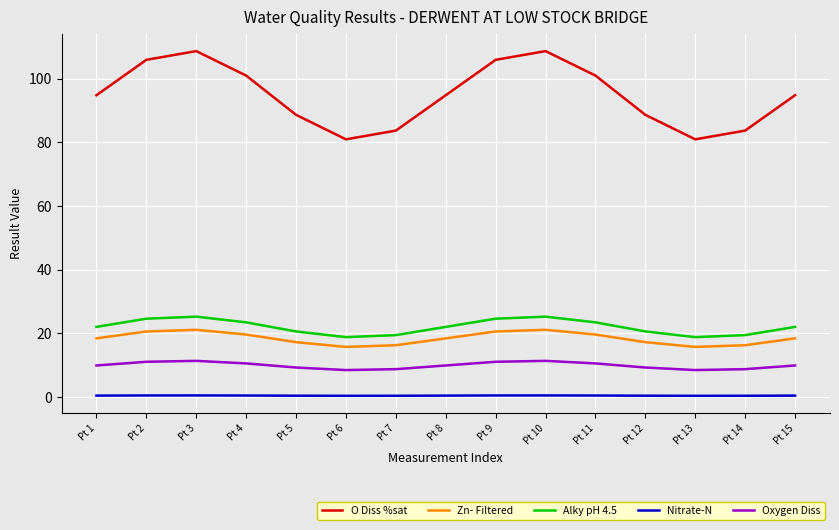

True or false: Oxygen Diss and Nitrate-N intersect in this chart.

False